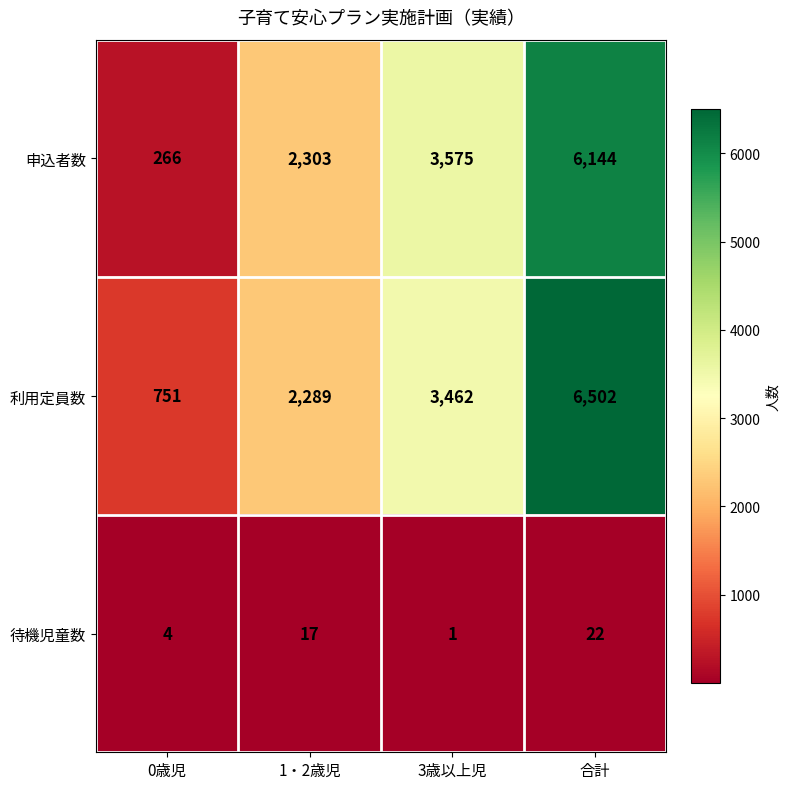

Which category has the highest value across all series?

合計